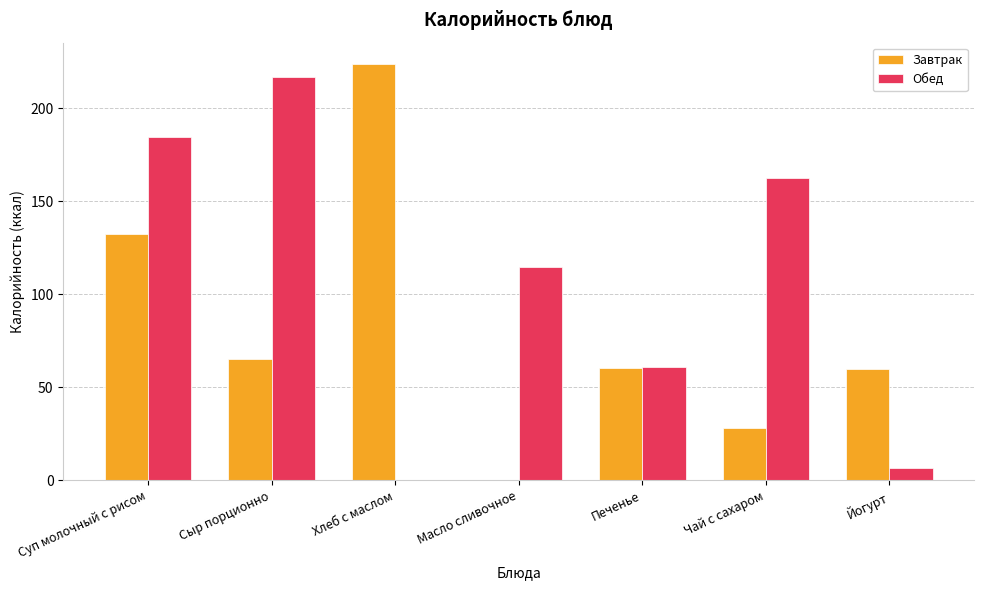

At which category is the sum across all series the highest?

Суп молочный с рисом